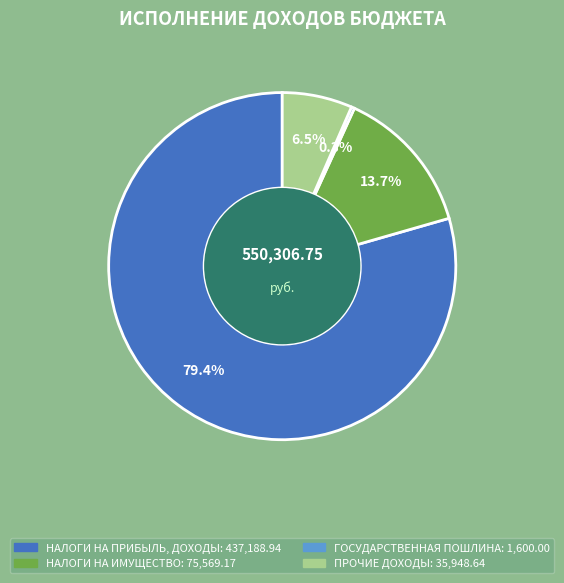

Which category has the biggest portion of the pie?

НАЛОГИ НА ПРИБЫЛЬ, ДОХОДЫ